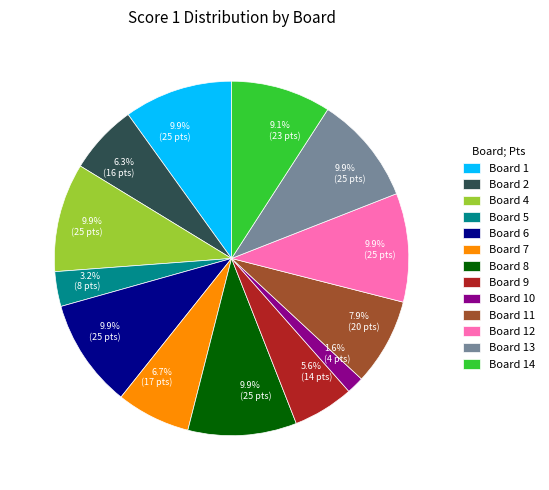

Is Board 5 the majority of the pie?

No